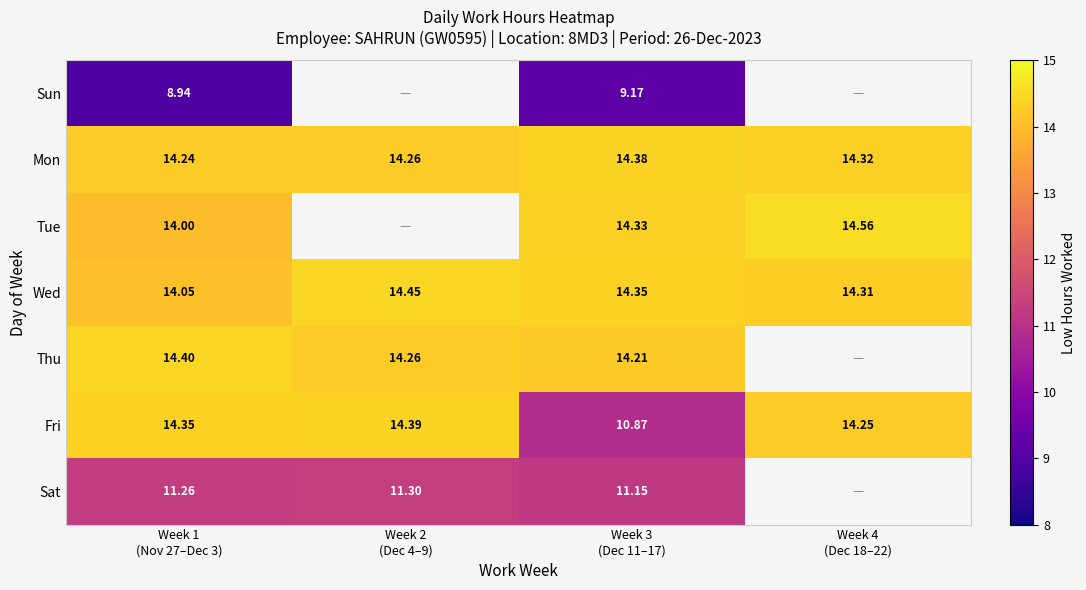

Rank the categories by Mon value from highest to lowest.

Week 3 (Dec 11–17), Week 4 (Dec 18–22), Week 2 (Dec 4–9), Week 1 (Nov 27–Dec 3)